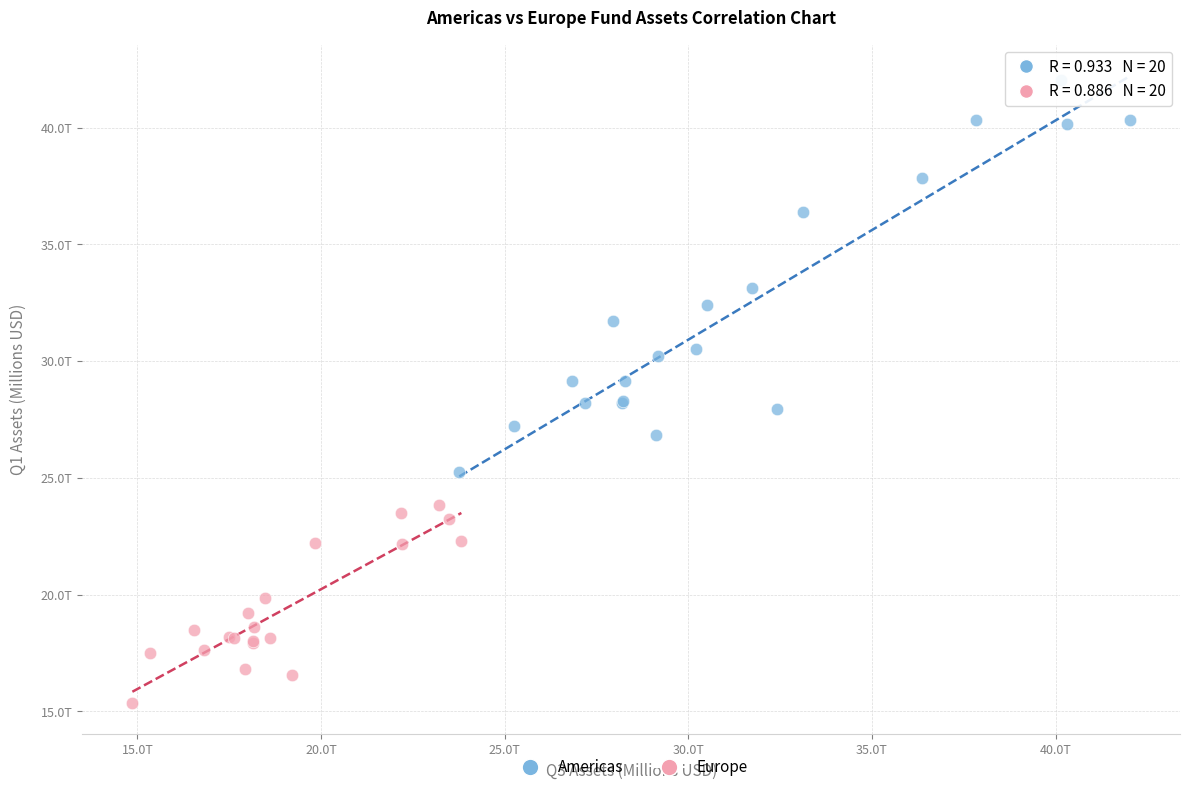

Which series contains the highest Y value?

Americas